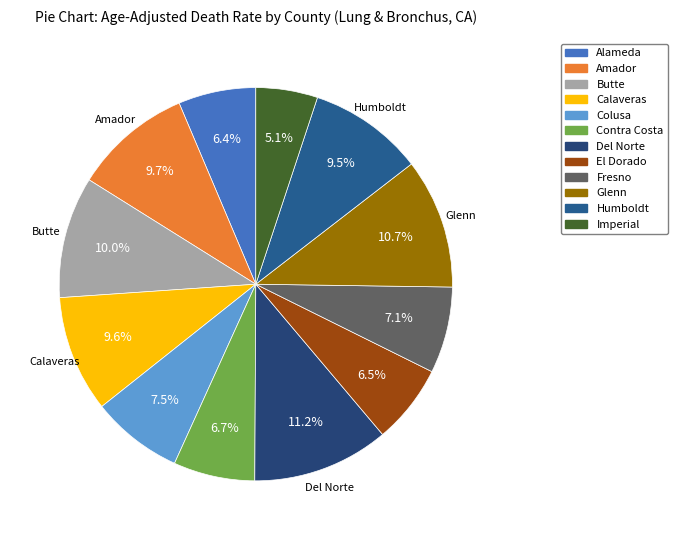

The Calaveras slice represents 17% of the pie. True or false?

False